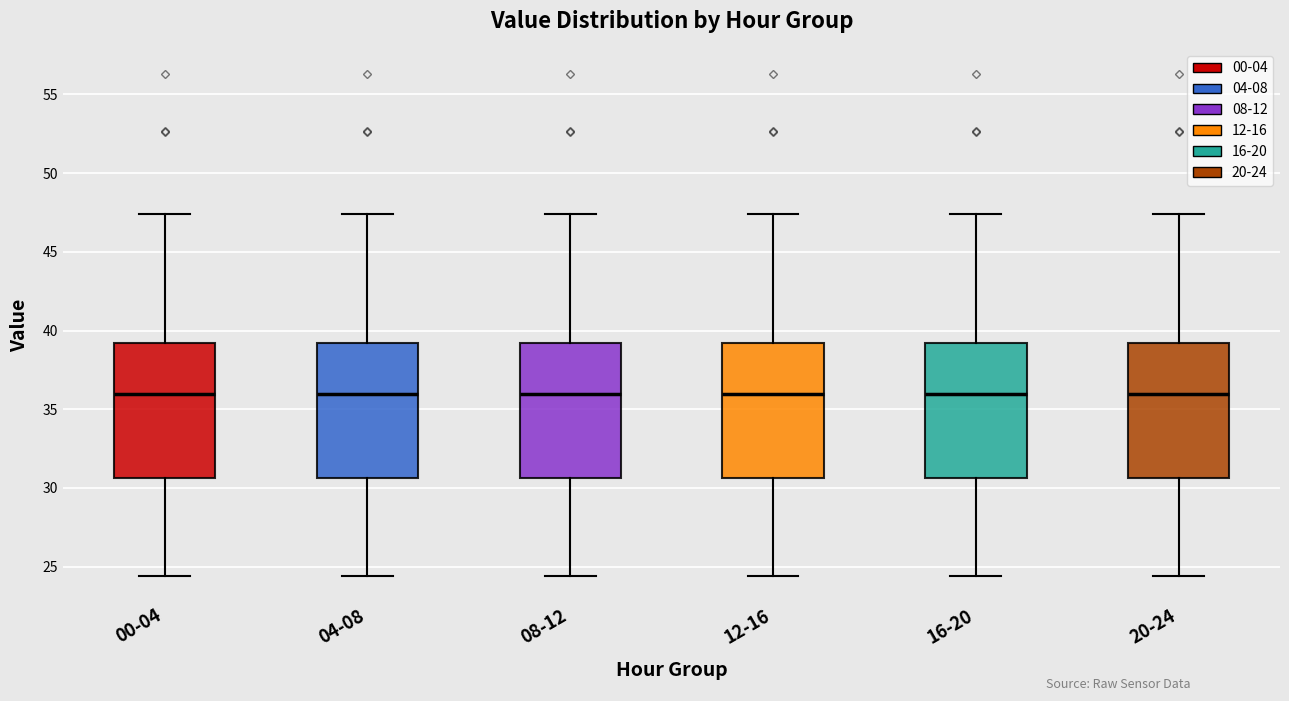

Reading left to right, transcribe this box plot: for each box, give where its median line is, the range the box spans, and where its two whiskers end, as read against the y-axis. The values are not printed on the chart, so give them approximately, as read against the axis.

00-04: median 36.0, box 30.5 to 39.0, whiskers 24.5 to 47.5
04-08: median 36.0, box 30.5 to 39.0, whiskers 24.5 to 47.5
08-12: median 36.0, box 30.5 to 39.0, whiskers 24.5 to 47.5
12-16: median 36.0, box 30.5 to 39.0, whiskers 24.5 to 47.5
16-20: median 36.0, box 30.5 to 39.0, whiskers 24.5 to 47.5
20-24: median 36.0, box 30.5 to 39.0, whiskers 24.5 to 47.5